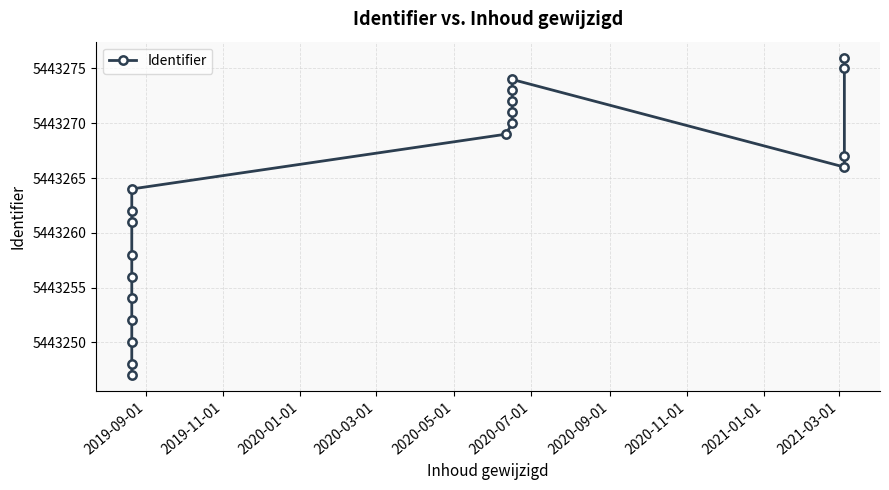

What is the minimum value shown in the chart?

5443247